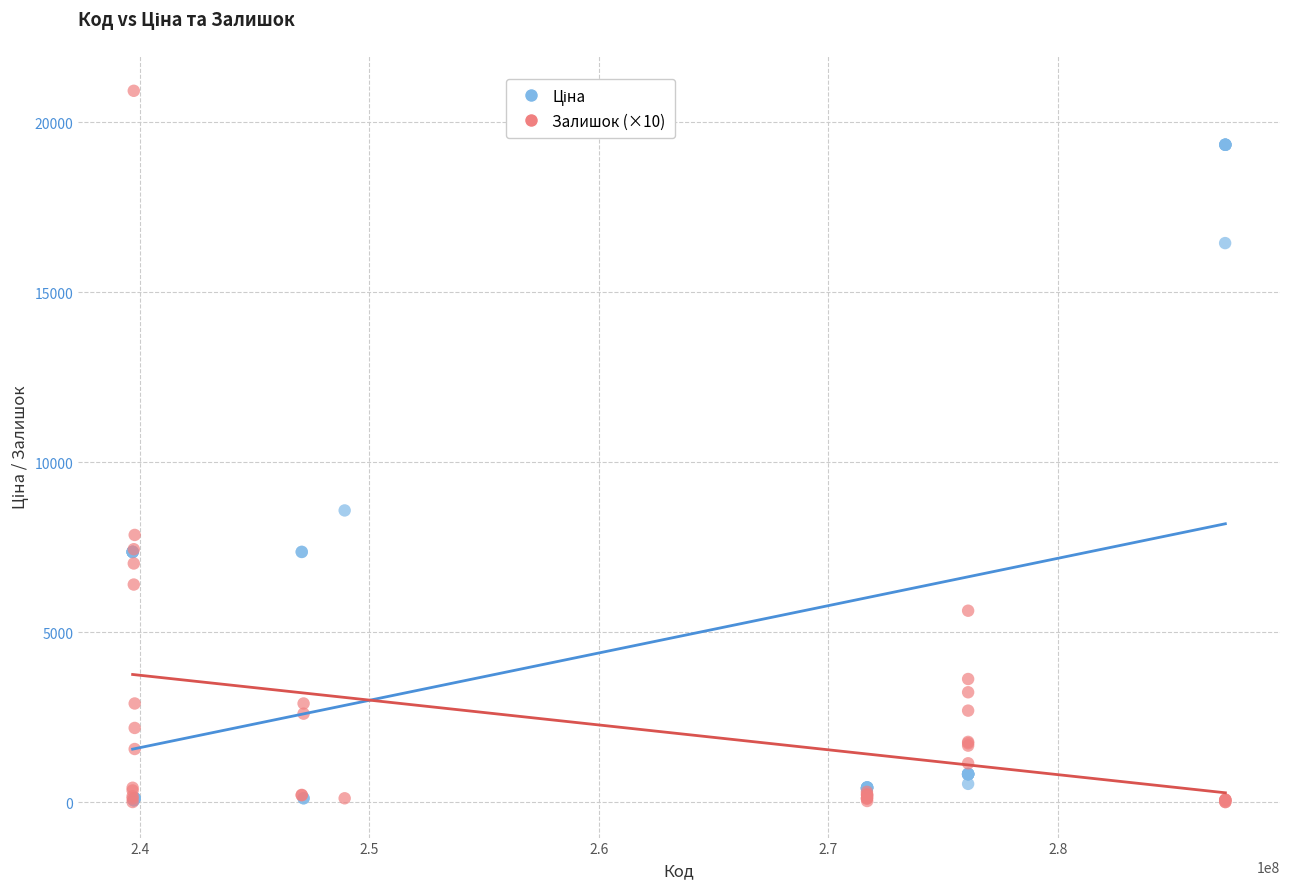

Across all series, what Y value is closest to 10465?

8581.1